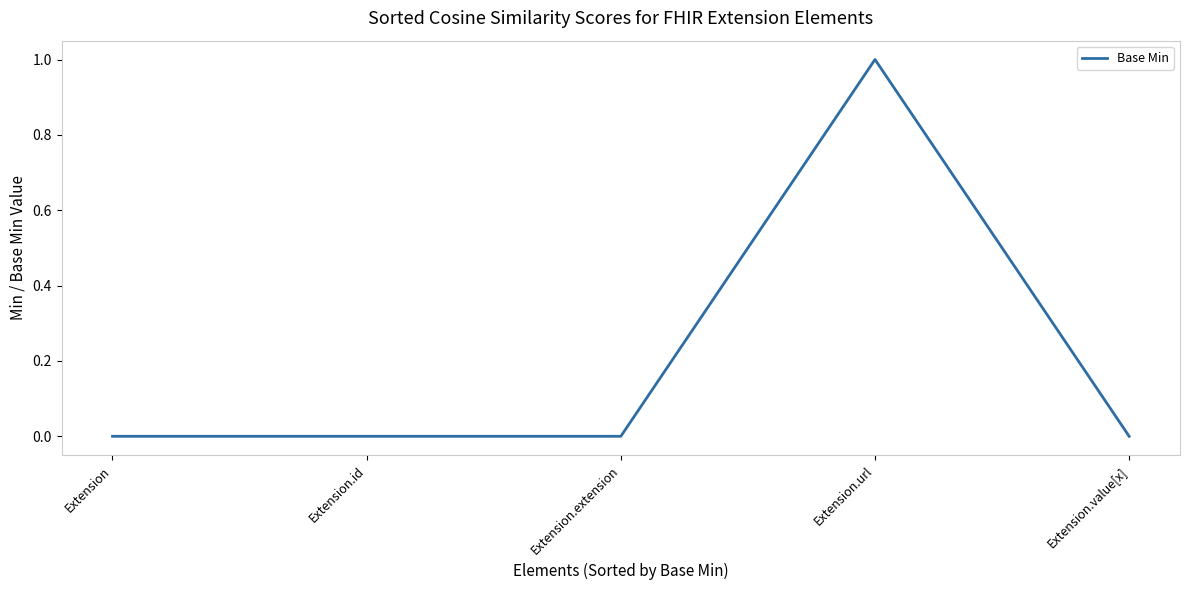

Is it true that the value at Extension is 0?

True